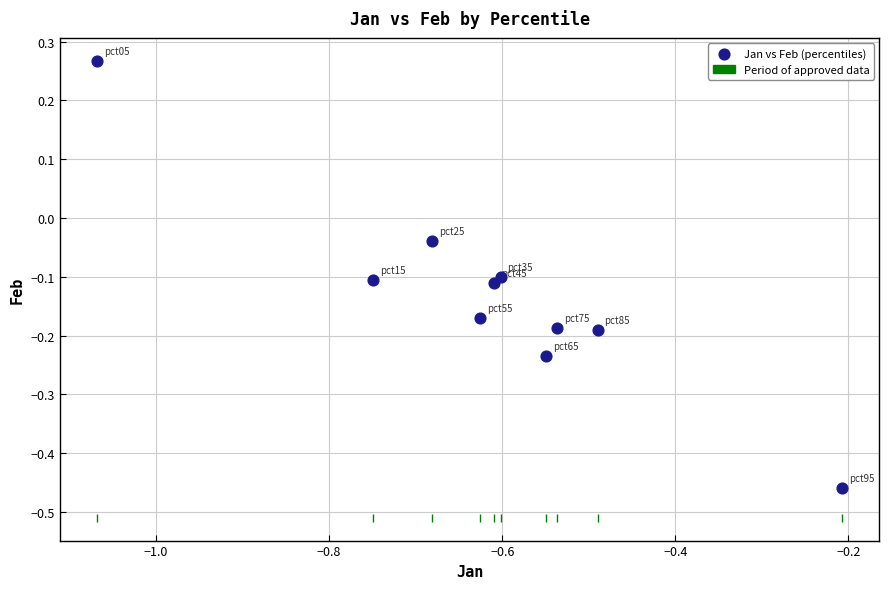

What is the average X value?

-0.6